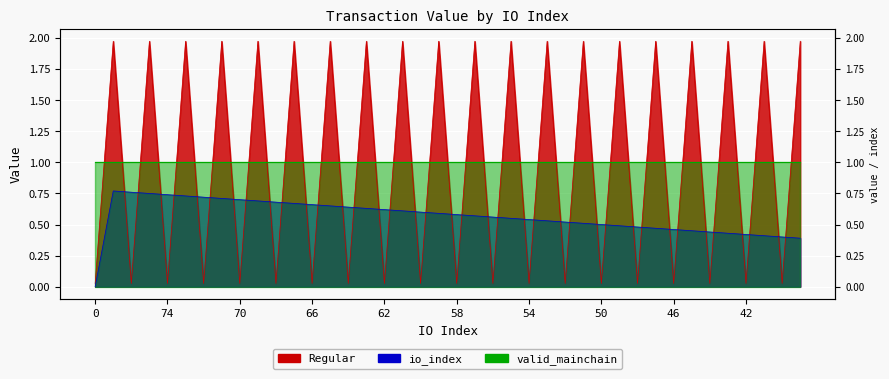

What is the difference between the io_index values at 48 and 76?

0.3